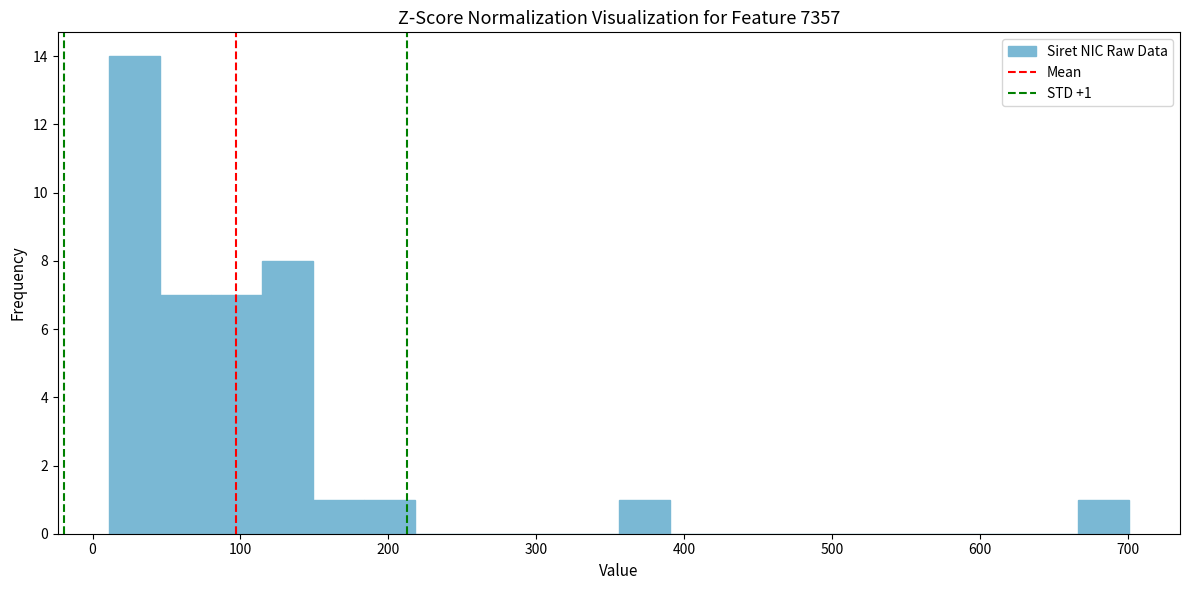

Around what value on the x-axis is the tallest bar? Give the approximate position of its centre, as read against the axis.

30